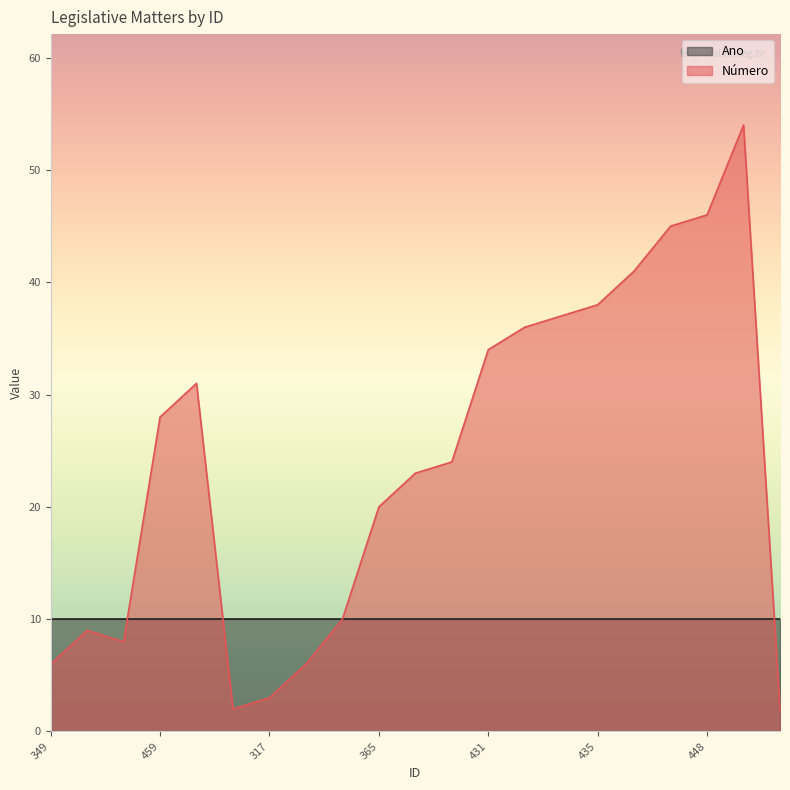

True or false: the data shows 11 at 372.

False